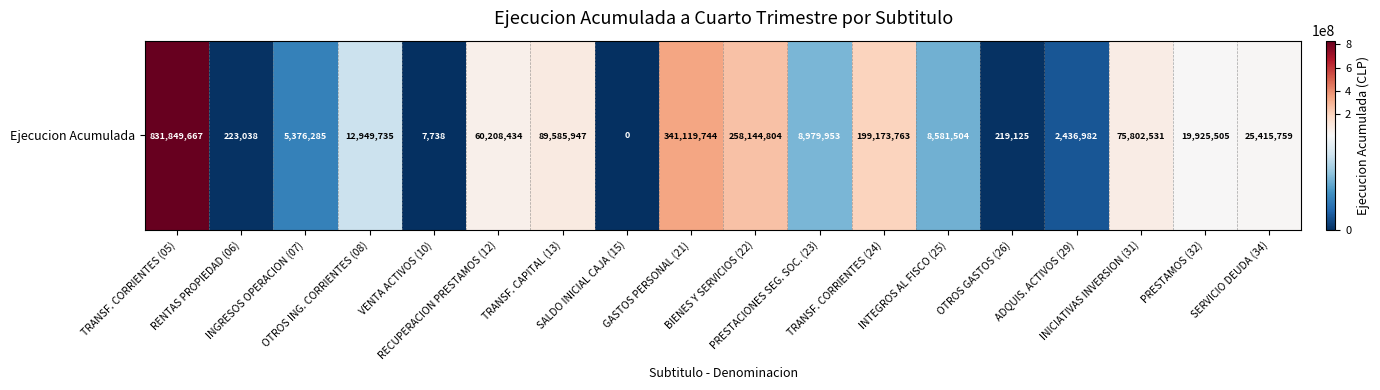

Between ADQUIS. ACTIVOS (29) and BIENES Y SERVICIOS (22), which is larger?

BIENES Y SERVICIOS (22)